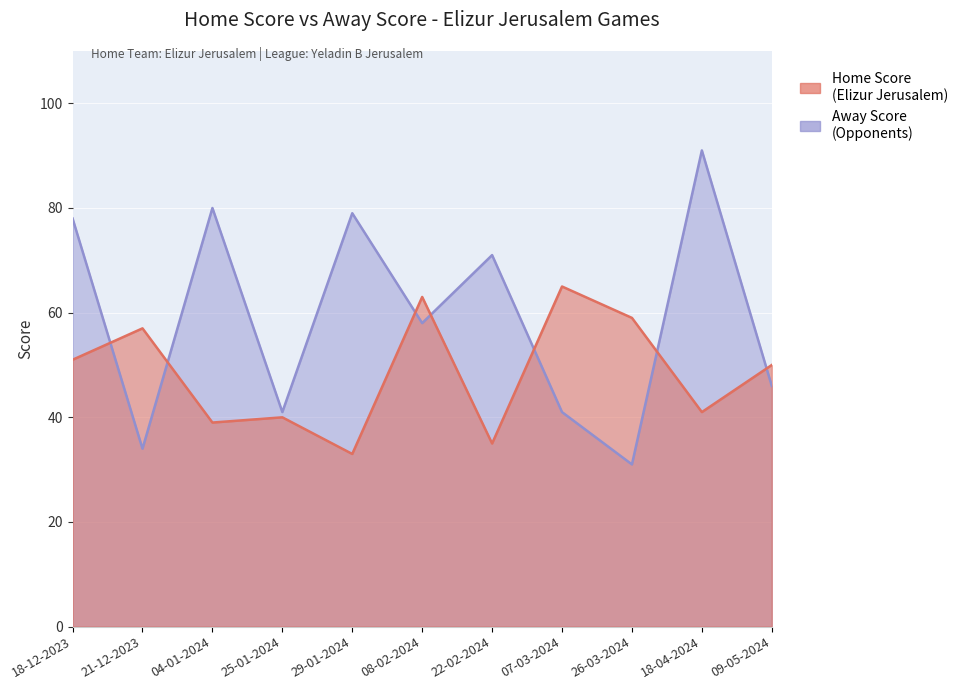

Reading left to right, transcribe all the data shown in this chart.

Home Score: 18-12-2023=51	21-12-2023=57	04-01-2024=39	25-01-2024=40	29-01-2024=33	08-02-2024=63	22-02-2024=35	07-03-2024=65	26-03-2024=59	18-04-2024=41	09-05-2024=50
Away Score: 18-12-2023=78	21-12-2023=34	04-01-2024=80	25-01-2024=41	29-01-2024=79	08-02-2024=58	22-02-2024=71	07-03-2024=41	26-03-2024=31	18-04-2024=91	09-05-2024=46